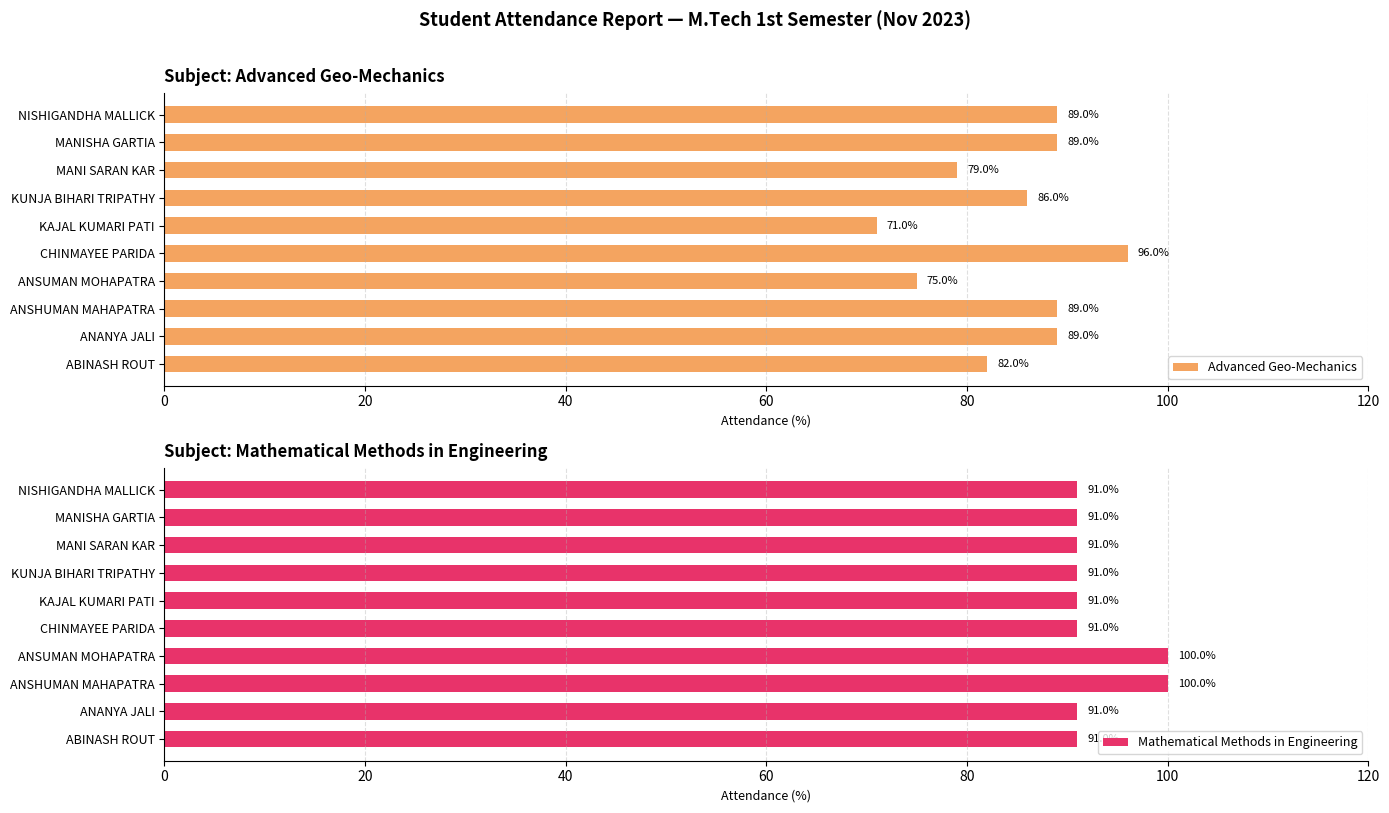

What is the difference between the Advanced Geo-Mechanics values at ANSUMAN MOHAPATRA and ANANYA JALI?

14